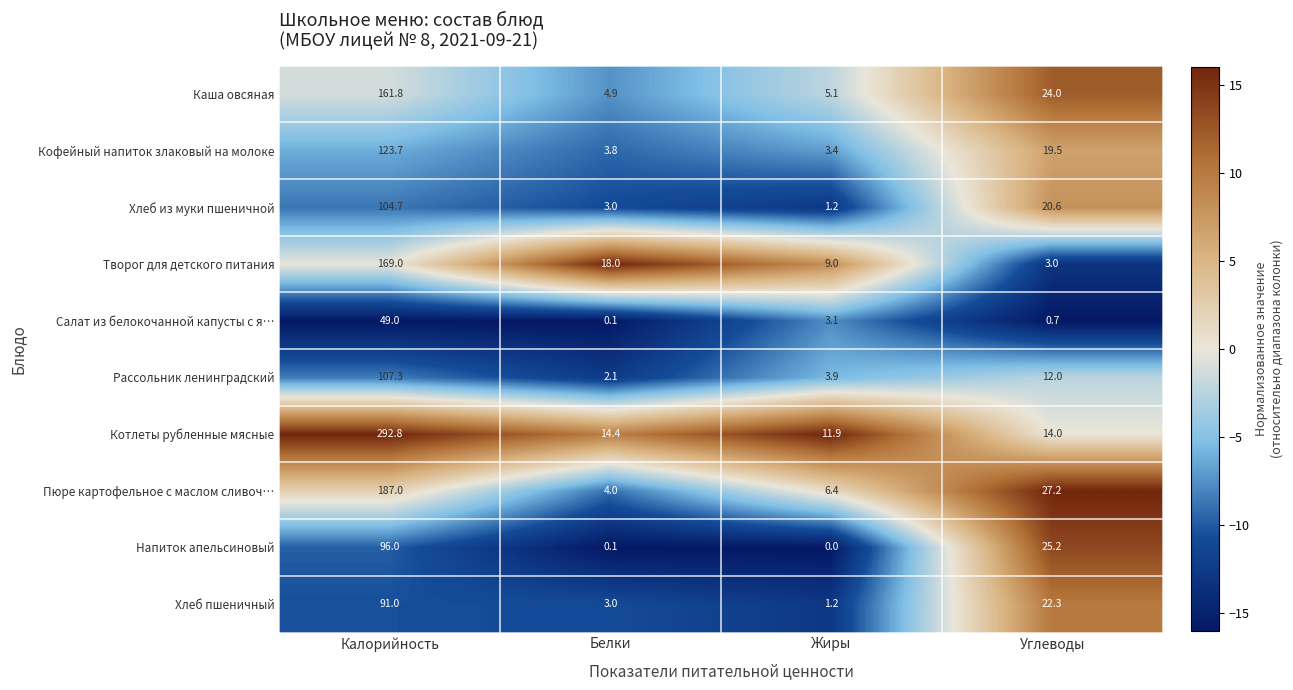

What is the difference between the maximum and second lowest values in the Пюре картофельное с маслом сливоч… series?

180.6